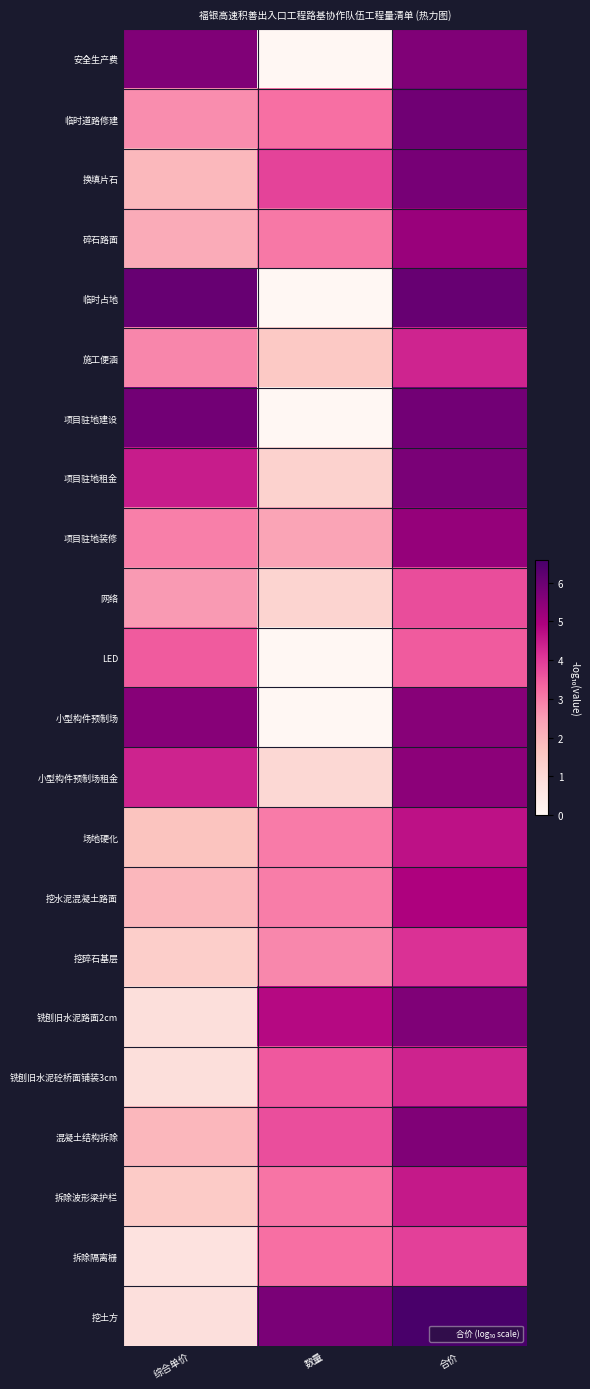

At which category is the sum across all series the highest?

合价